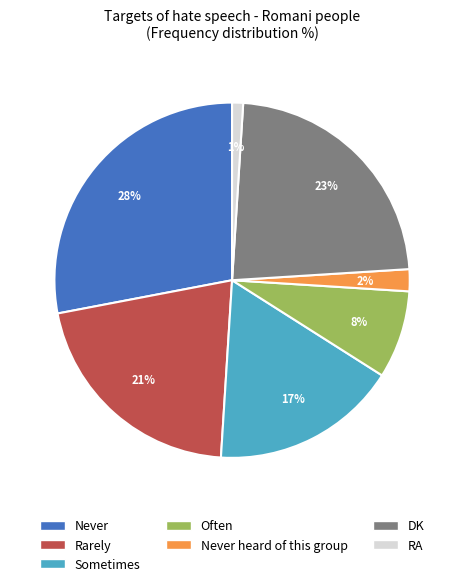

To the nearest percent, what is the average slice percentage?

14%